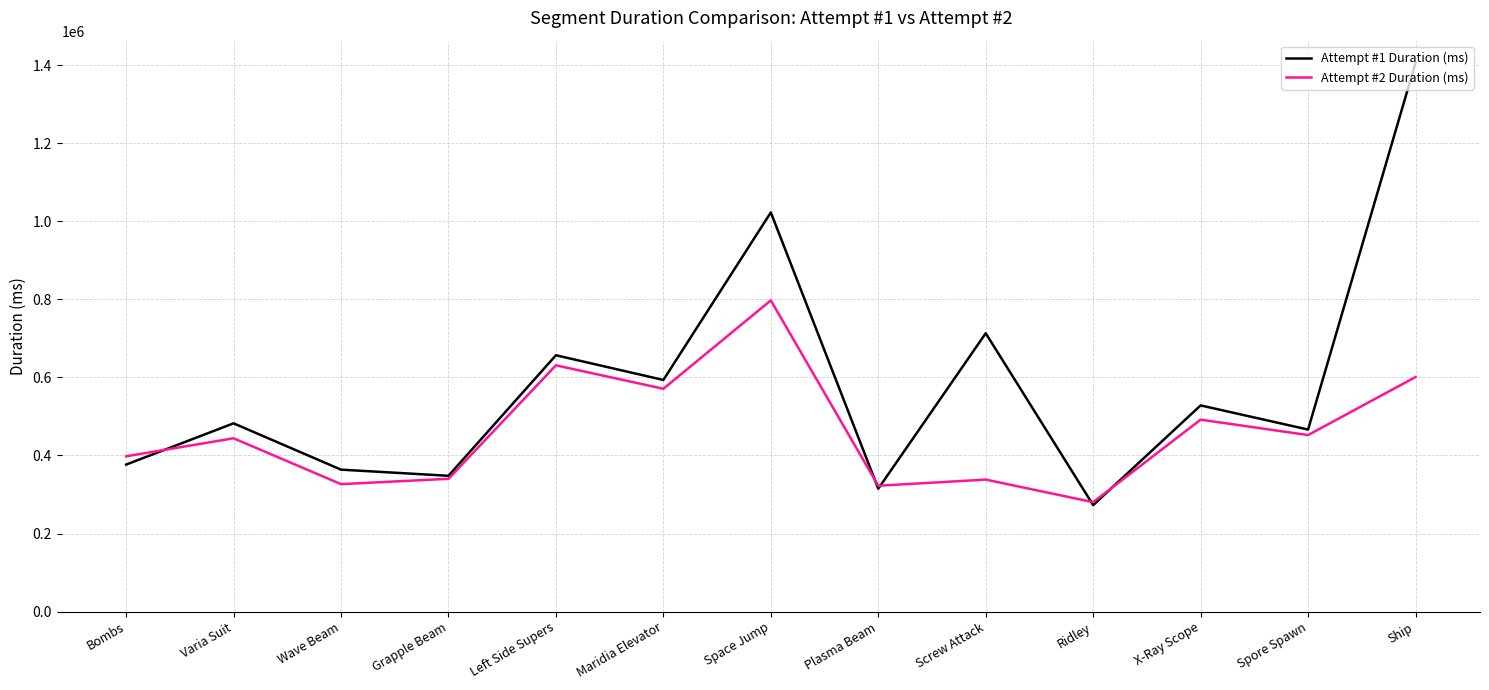

What is the difference between the maximum and minimum values in the Attempt #1 Duration (ms) series?

1133074